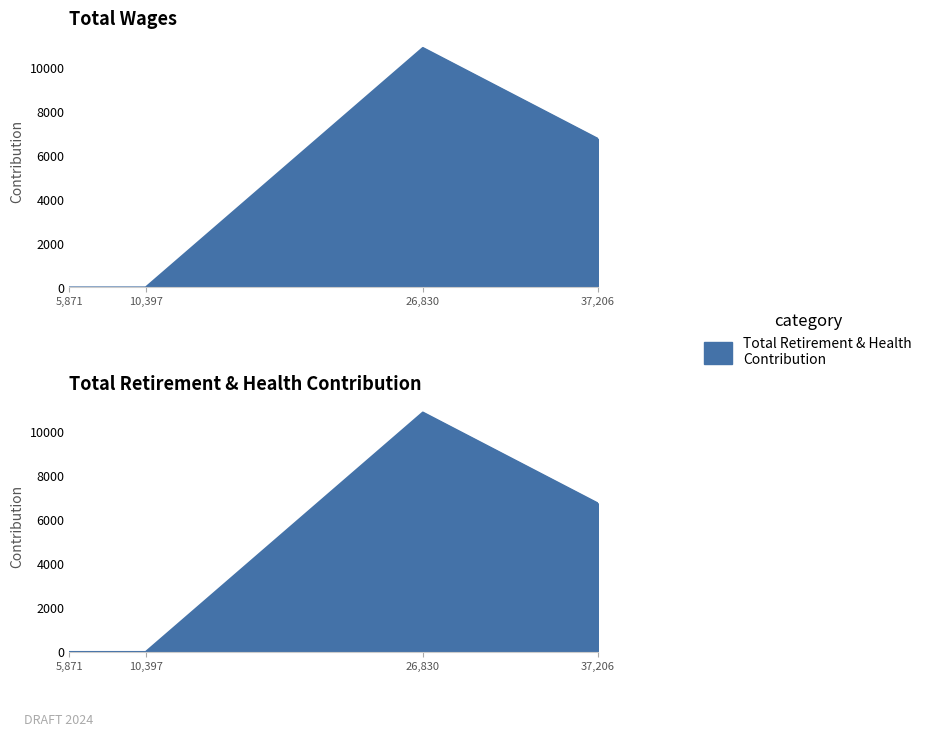

How many lines are shown in the chart?

1